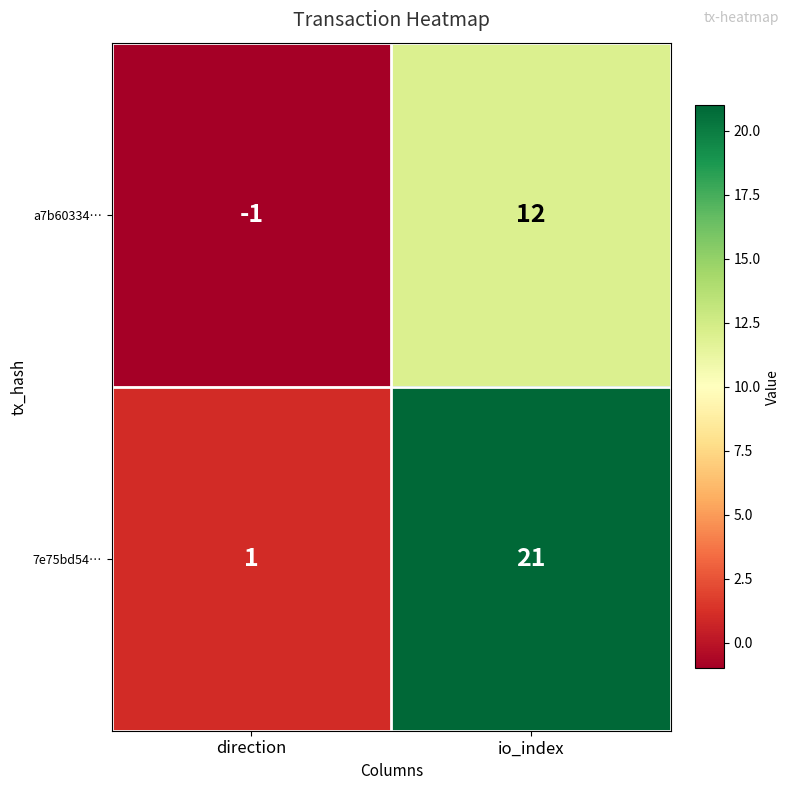

Reading left to right, transcribe all the data shown in this chart.

a7b60334…: -1	12
7e75bd54…: 1	21